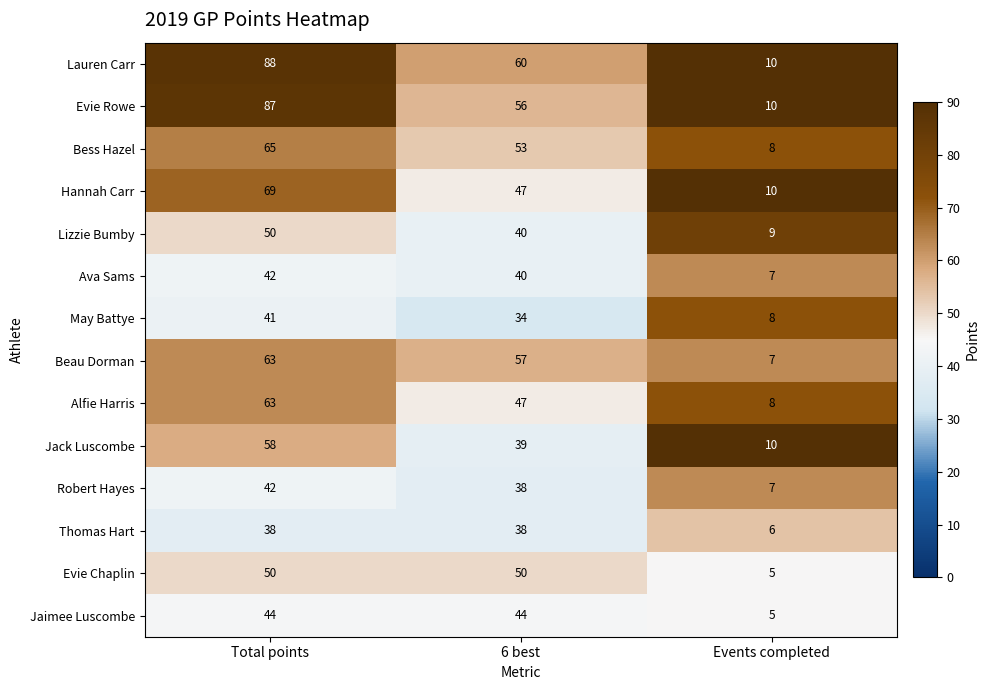

What is the smallest value displayed?

5